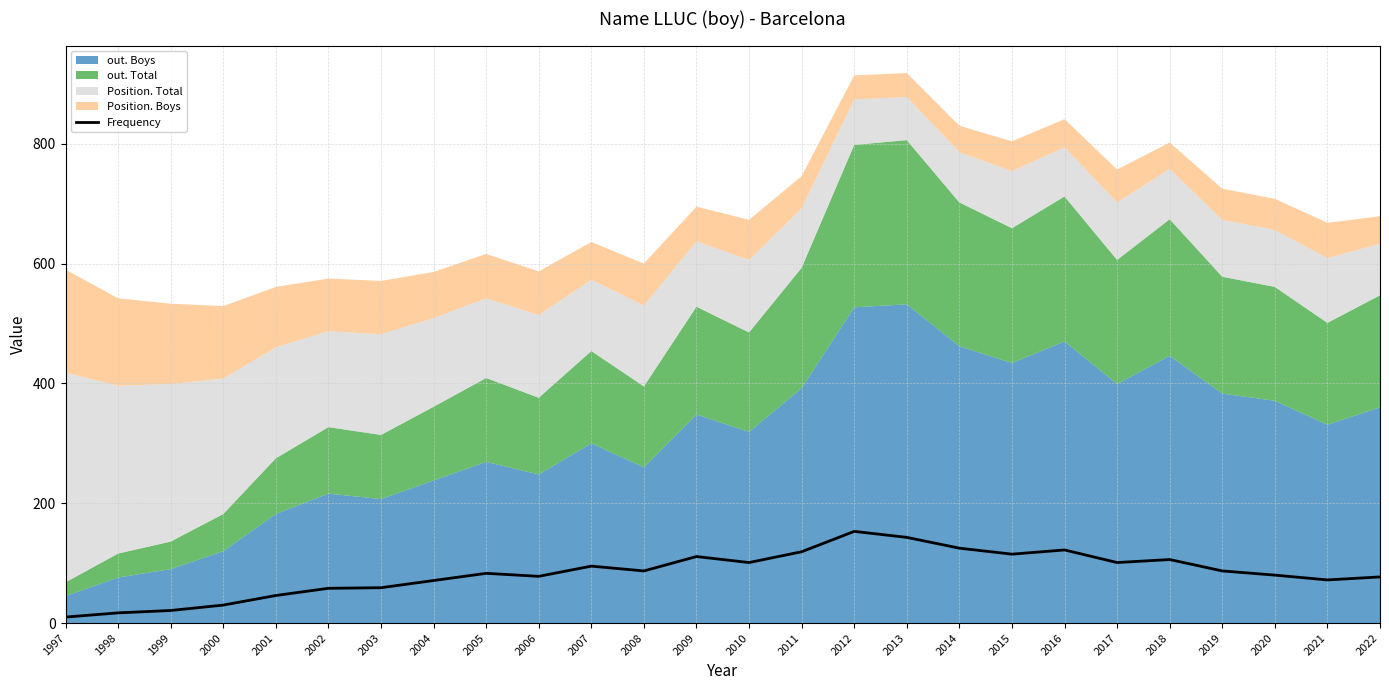

True or false: Frequency has a value of 122 at 2016.

True